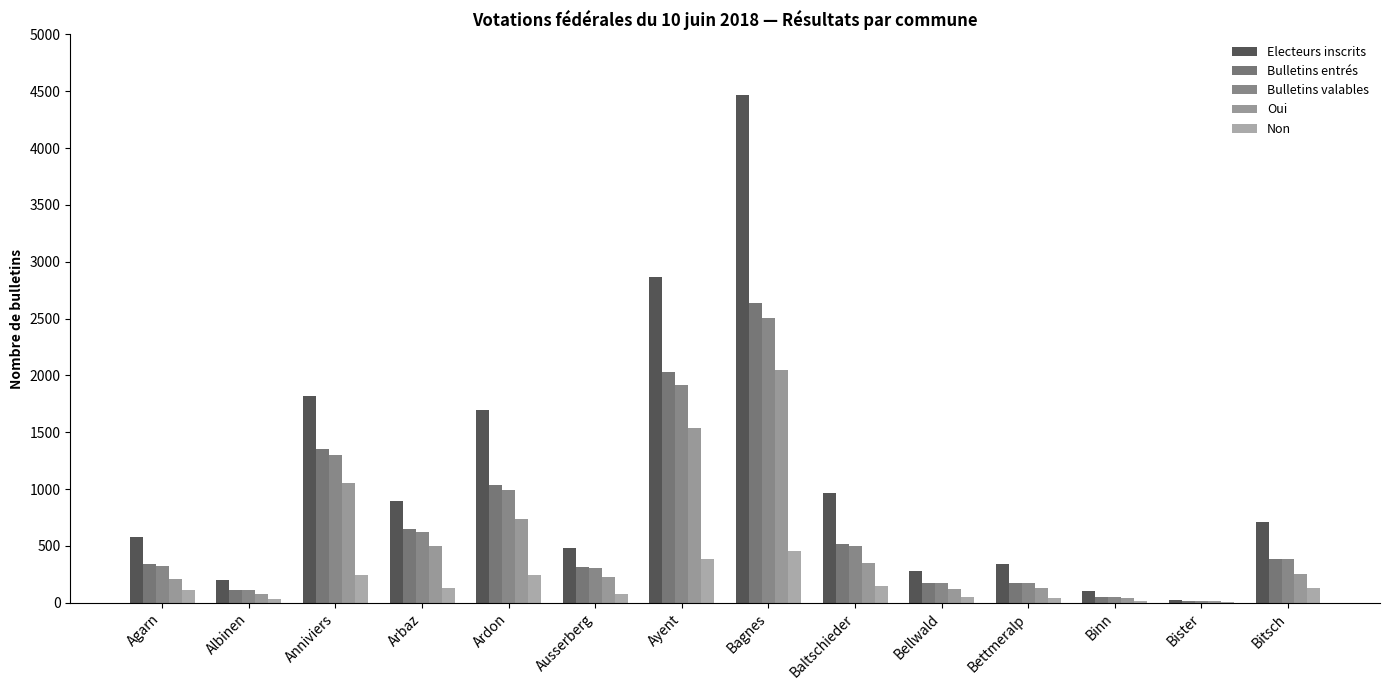

What is the highest value of the Non series?

458